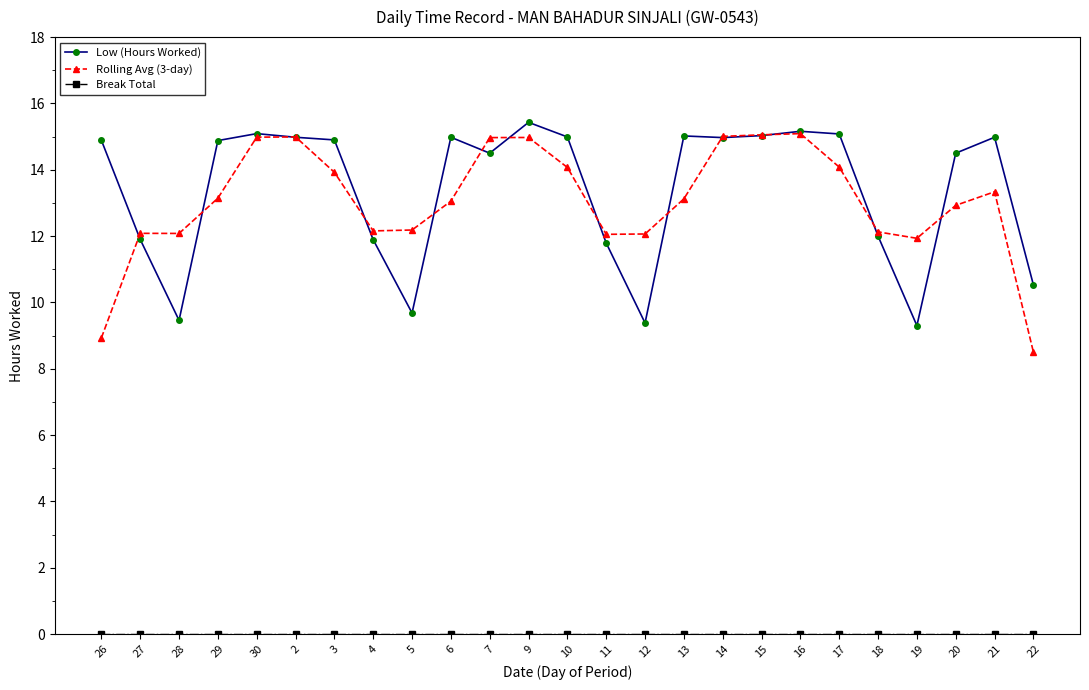

The value of Rolling Avg (3-day) at 4 is 18.1. True or false?

False